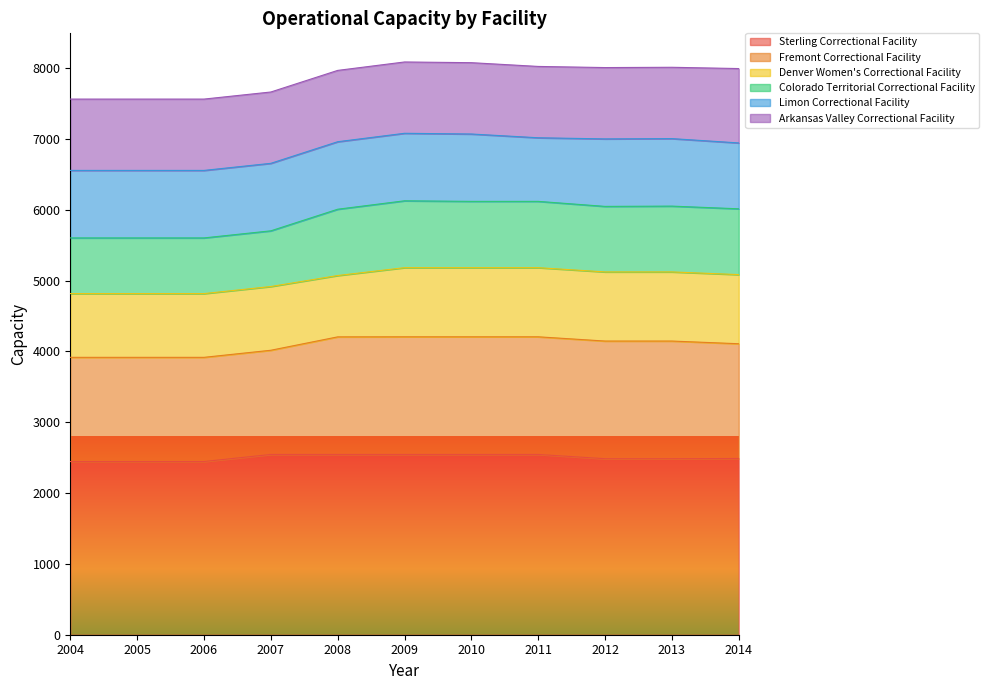

Between 2006 and 2007, which series saw the biggest shift?

Sterling Correctional Facility